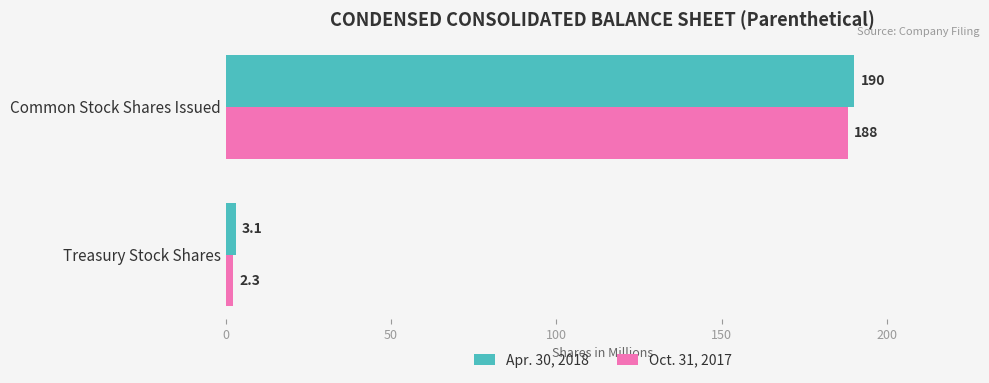

What is the difference between the maximum and minimum values in the Apr. 30, 2018 series?

186.9